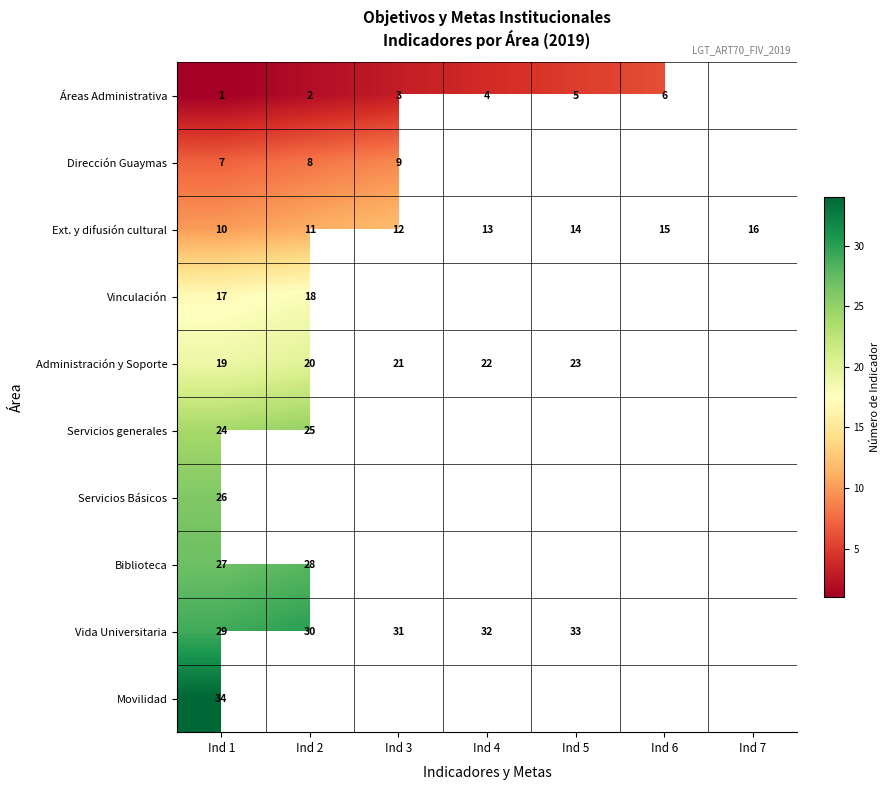

The value of Dirección Guaymas at Ind 1 is 4. True or false?

False